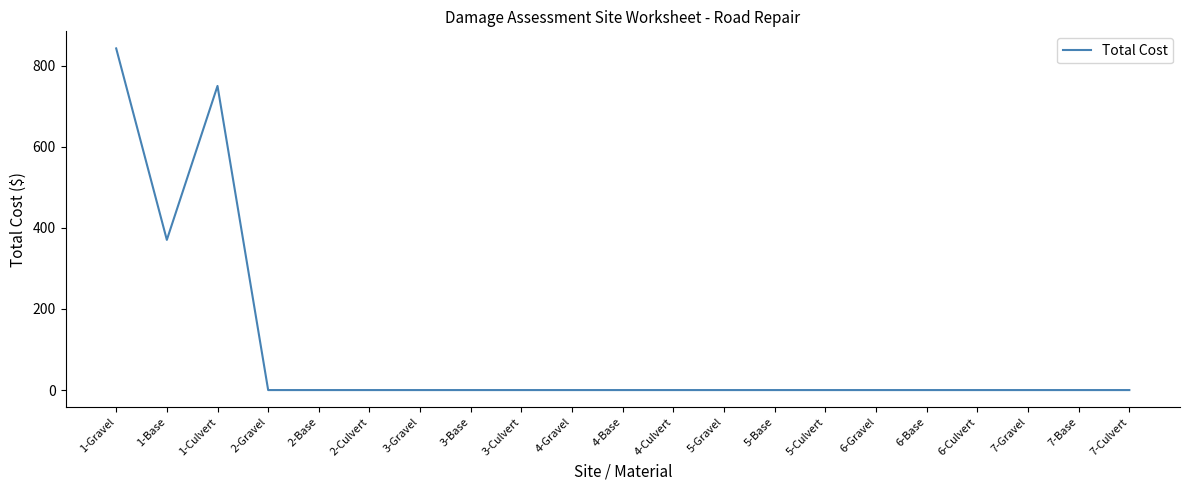

Count the number of categories in the chart.

21